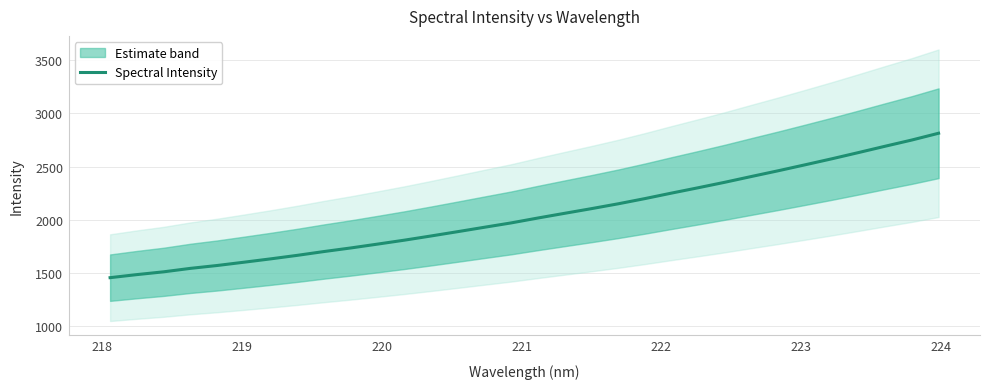

What is the sum of all values?

65388.4